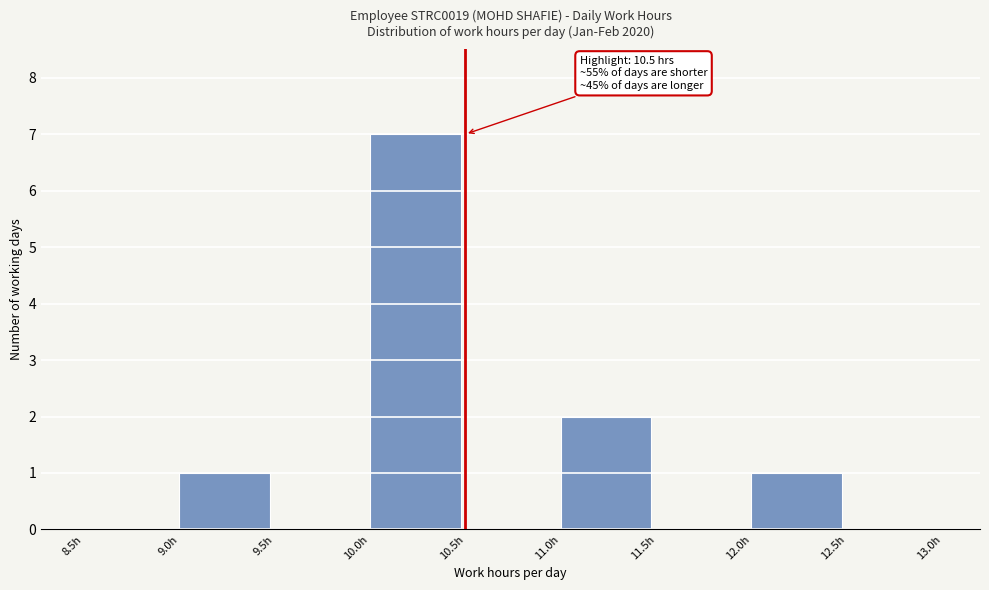

Which range on the x-axis has the tallest bar?

10.0 to 10.5